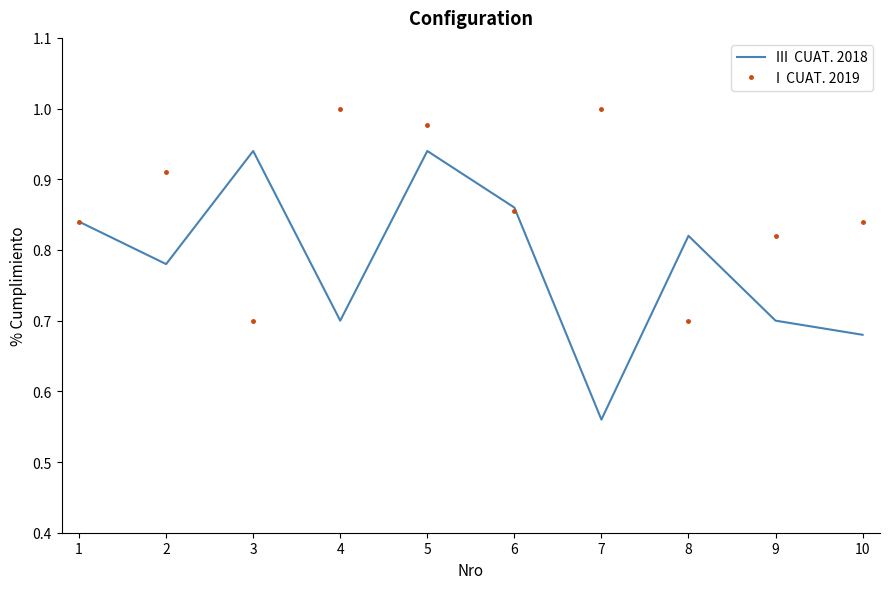

Which label corresponds to the smallest value in the chart?

7